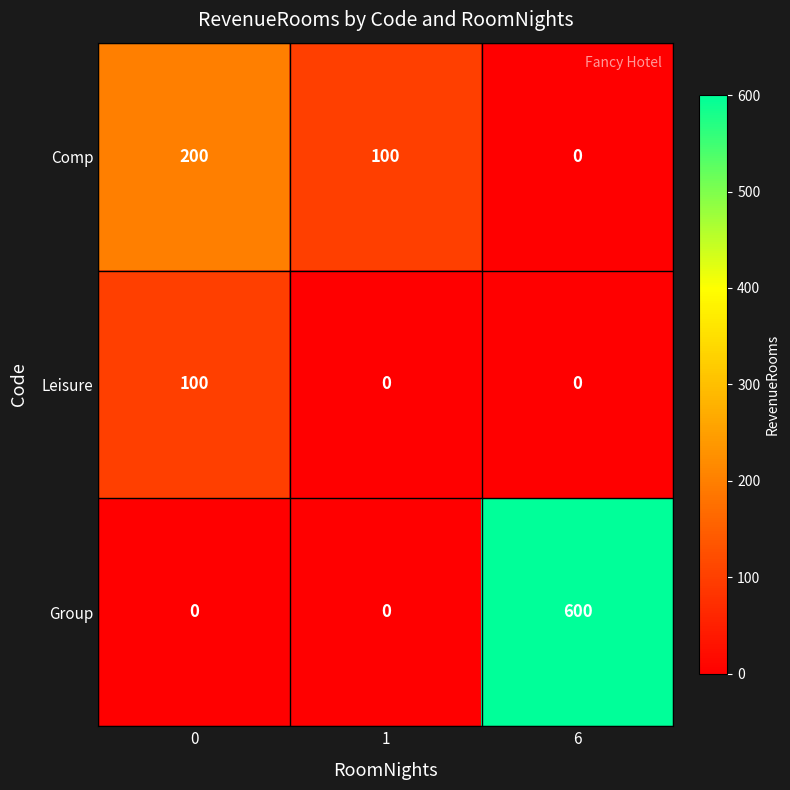

Count the number of categories in the chart.

3